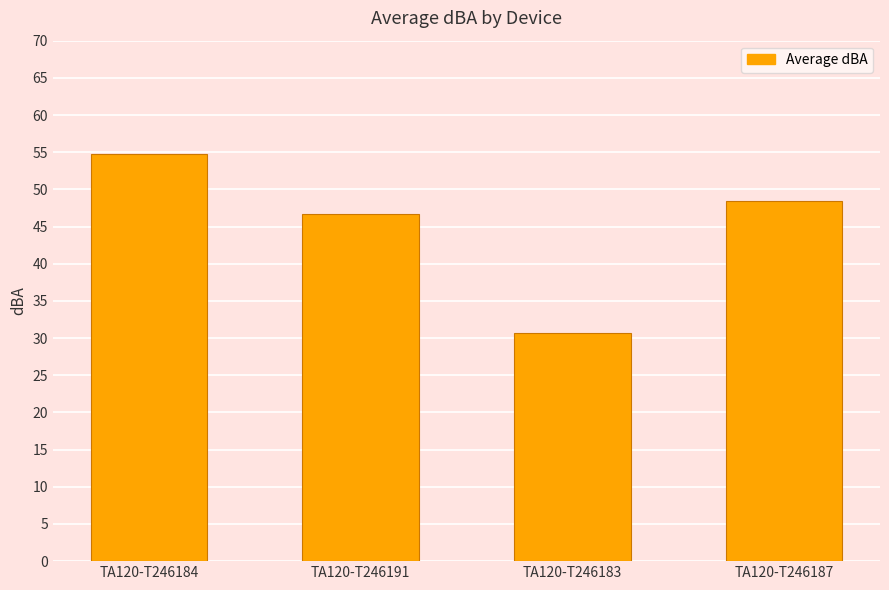

True or false: the data shows 48.4 at TA120-T246187.

True